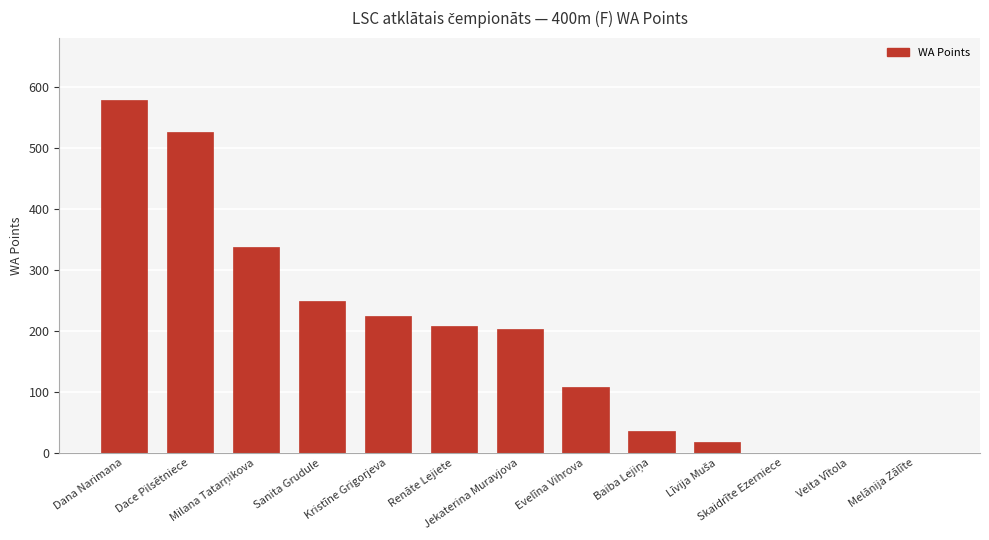

Reading left to right, what are all the values shown in this chart?

578	526	337	248	224	207	203	108	36	17	0	0	0